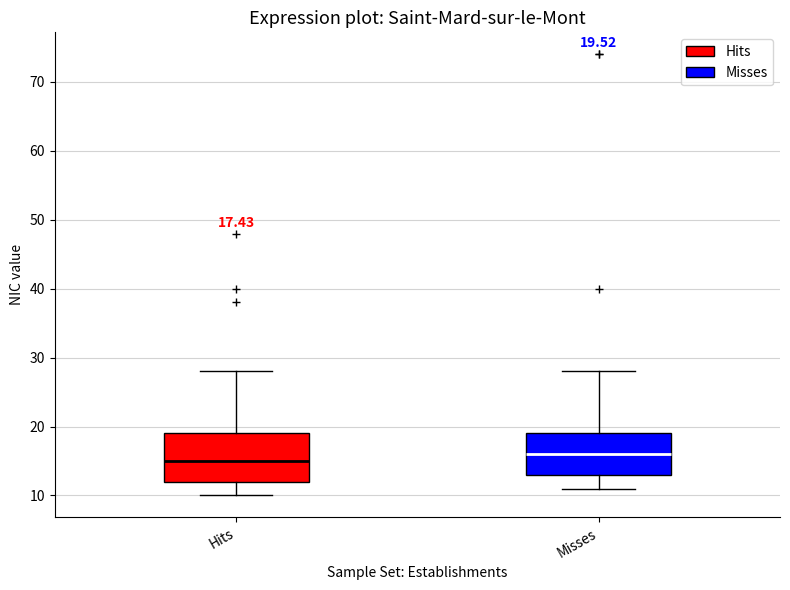

Which box's median line is the lowest?

Hits